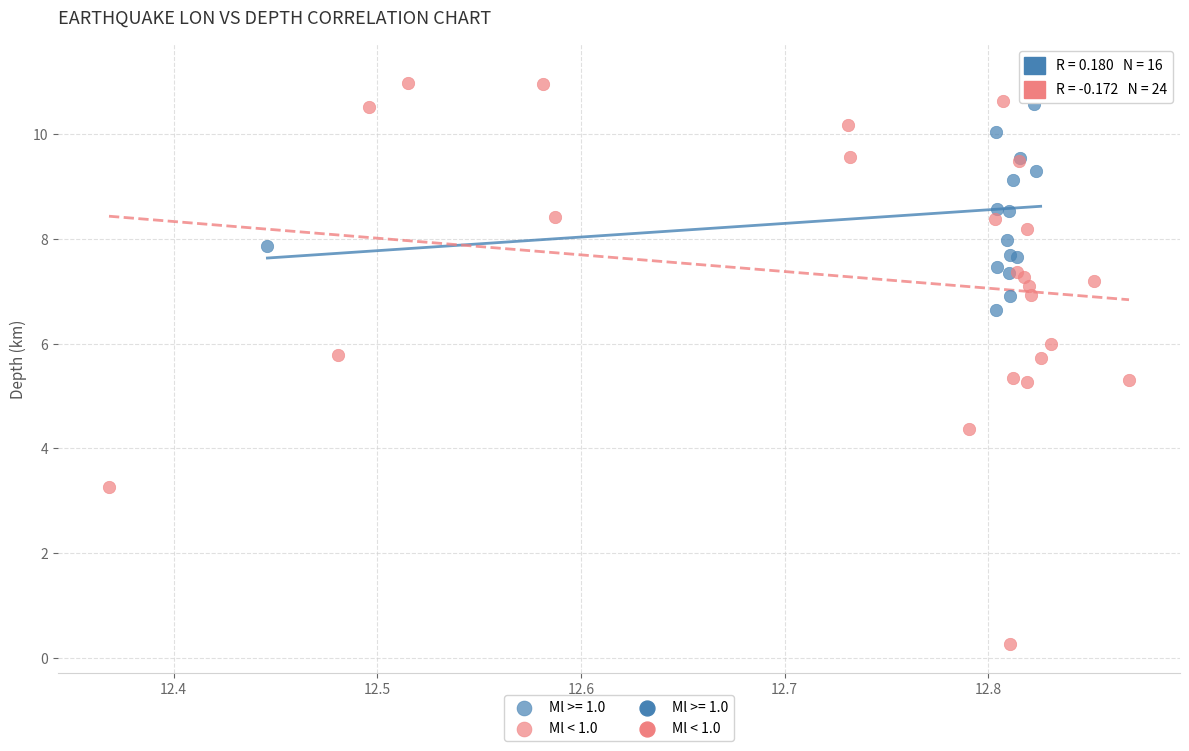

Which series reaches the minimum Y coordinate?

Ml < 1.0